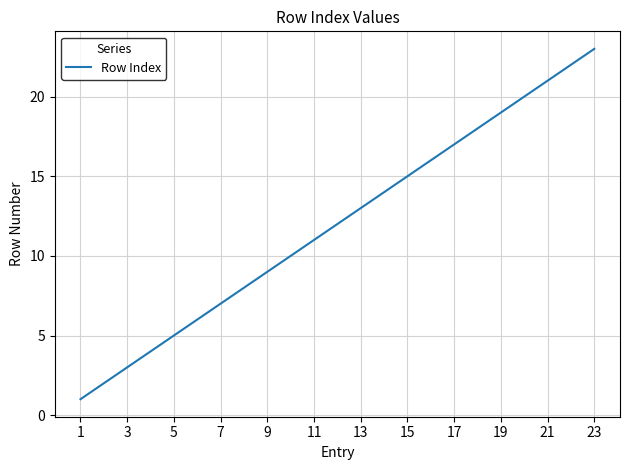

What is the sum of all values?

276